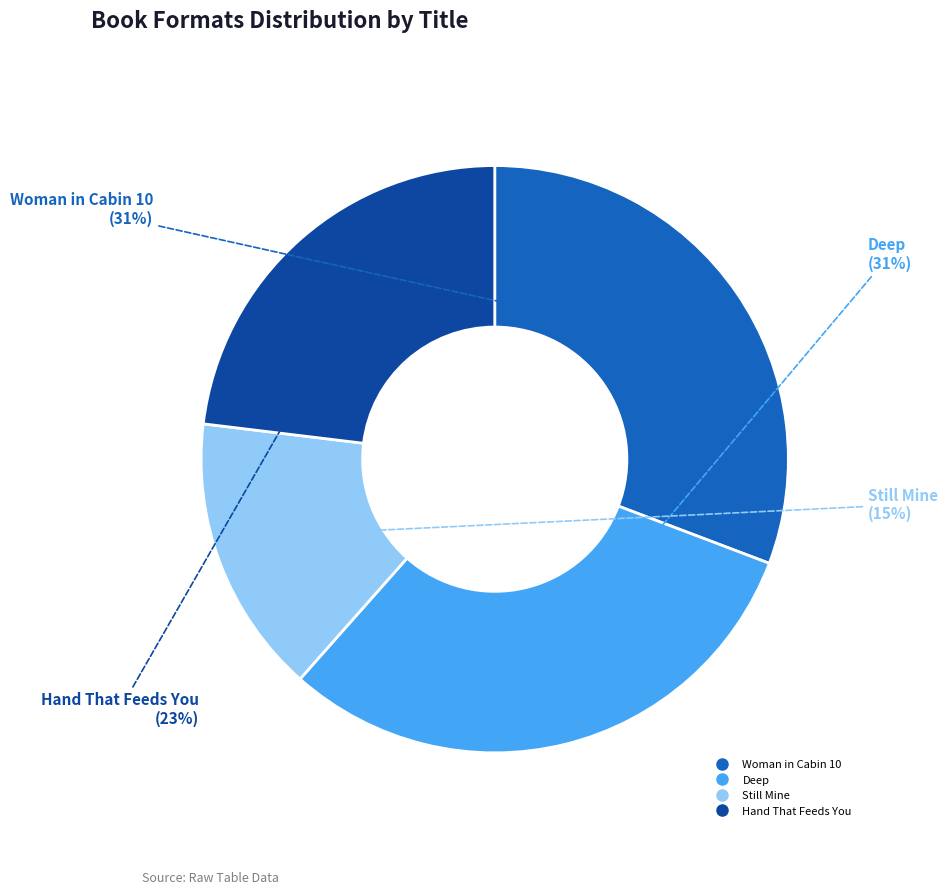

Does any single category account for the majority?

No